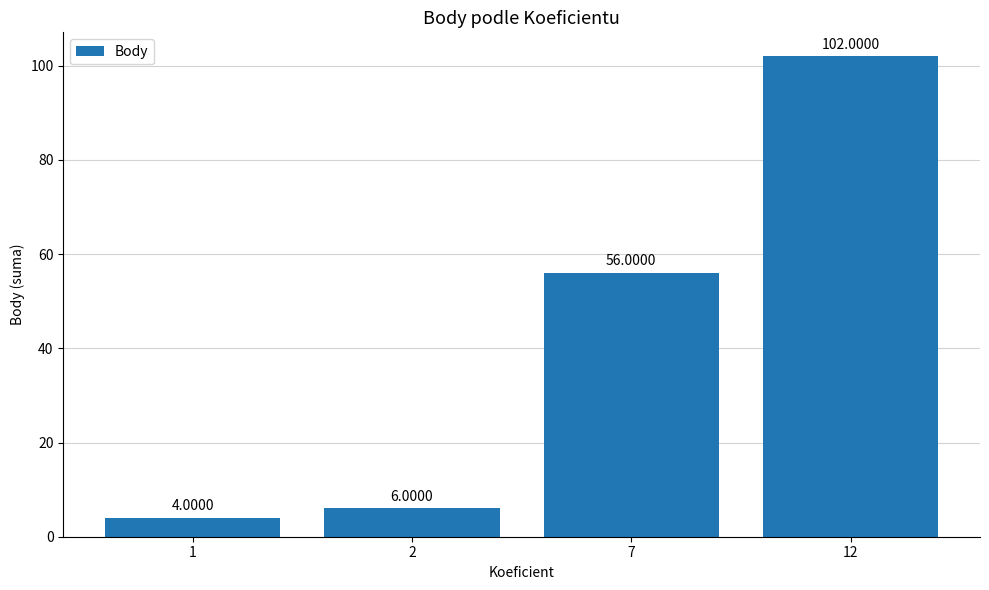

What is the average value?

42